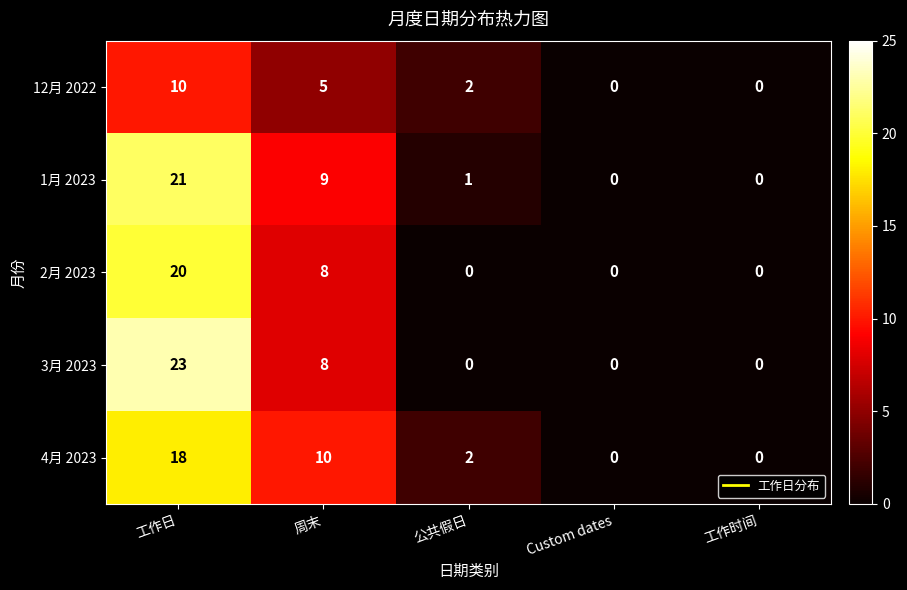

How many values in the 4月 2023 series are below 2?

2